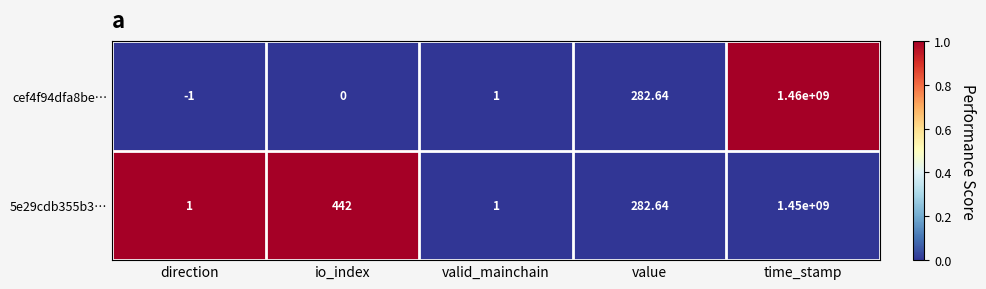

Which series has the widest spread of values?

cef4f94dfa8be…